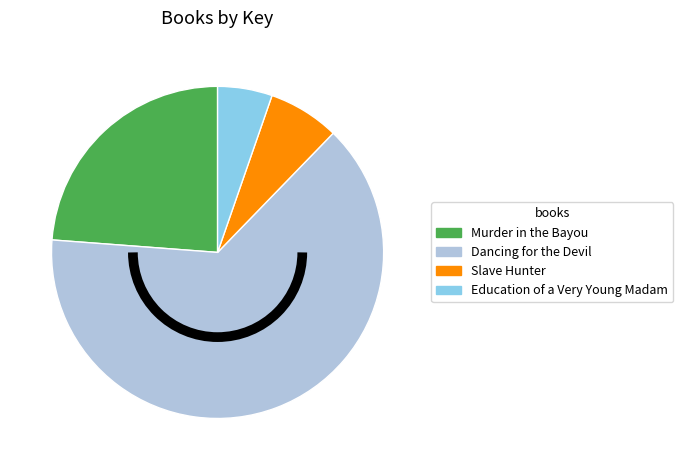

Which slice represents more than half of the pie?

Dancing for the Devil